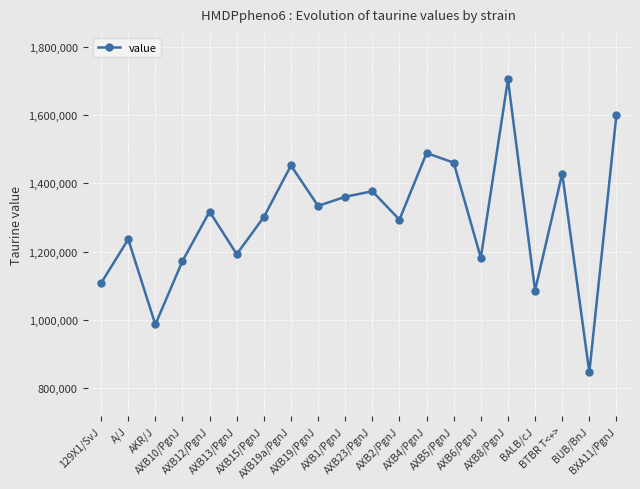

The value at AKR/J is 340235.1. True or false?

False